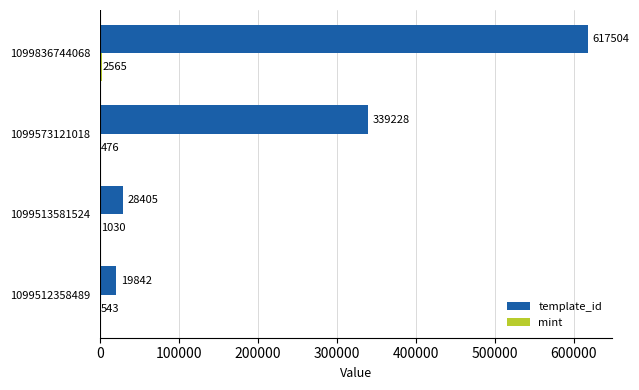

Which category has the highest value in the template_id series?

1099836744068